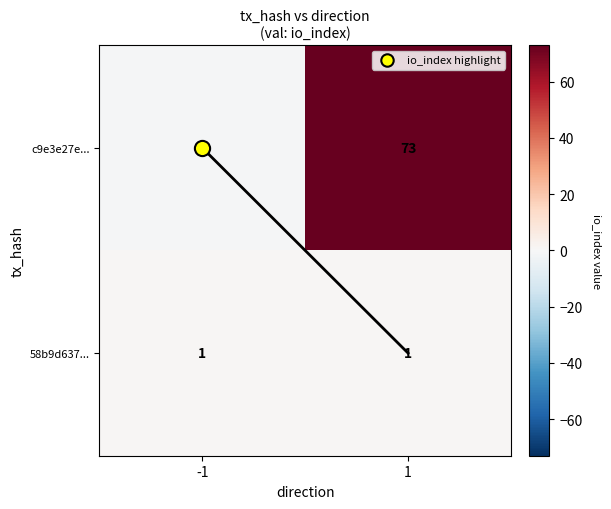

Which category has the lowest value across all series?

-1